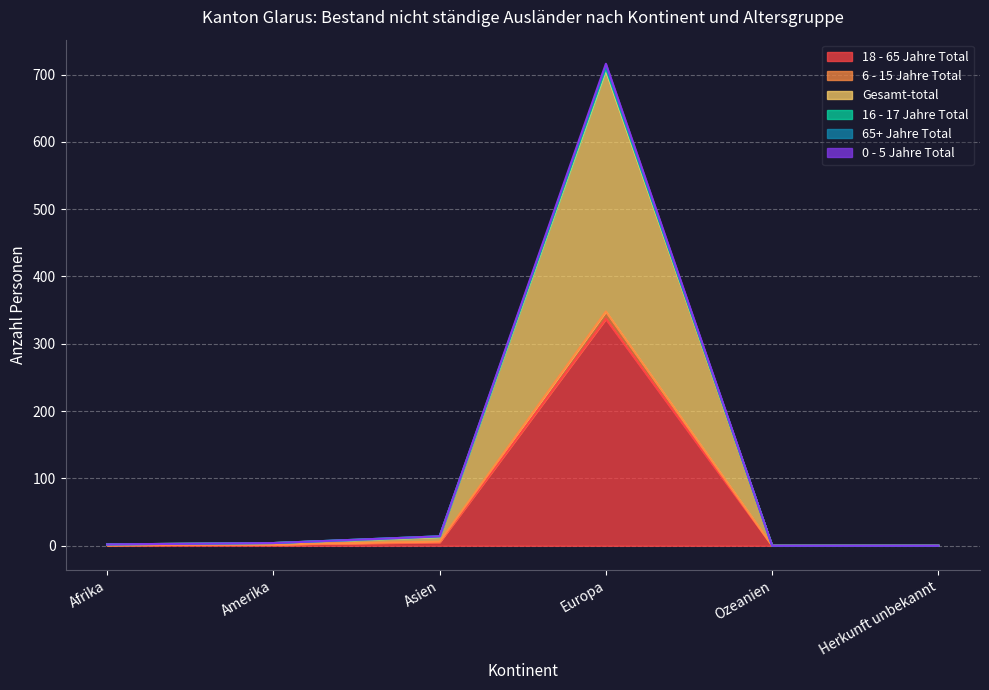

True or false: Gesamt-total has a value of 14 at Asien.

True